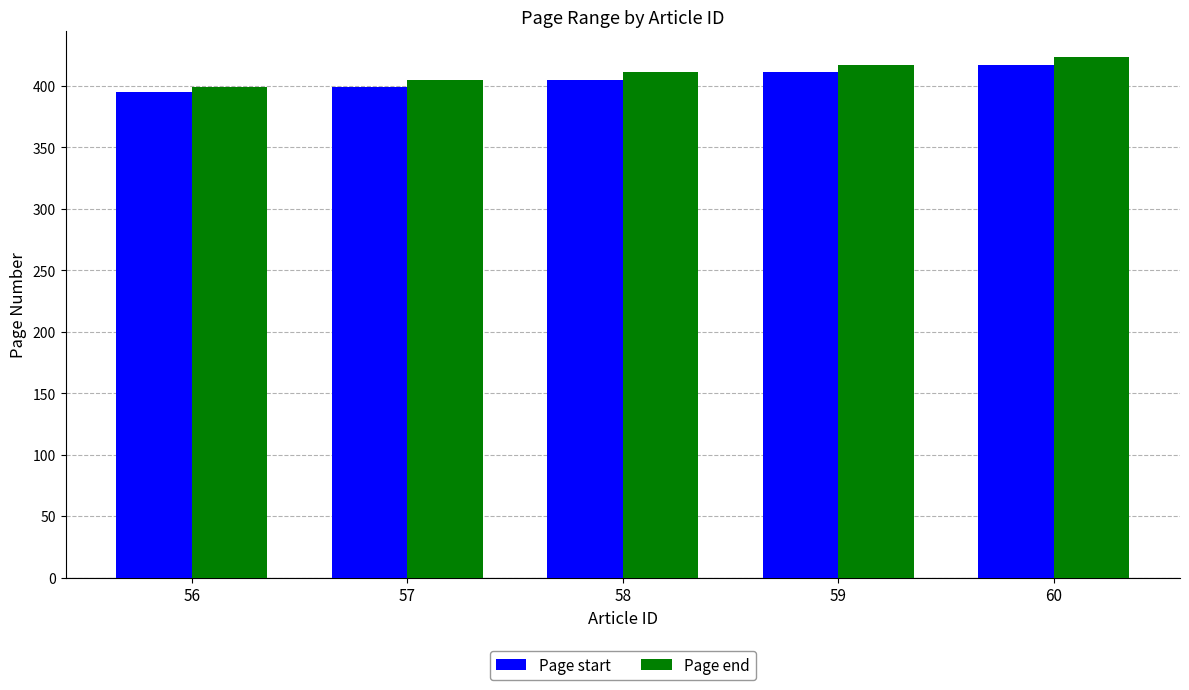

Reading right to left, what are all the values shown in this chart?

Page start: 417	411	405	399	395
Page end: 423	417	411	405	399